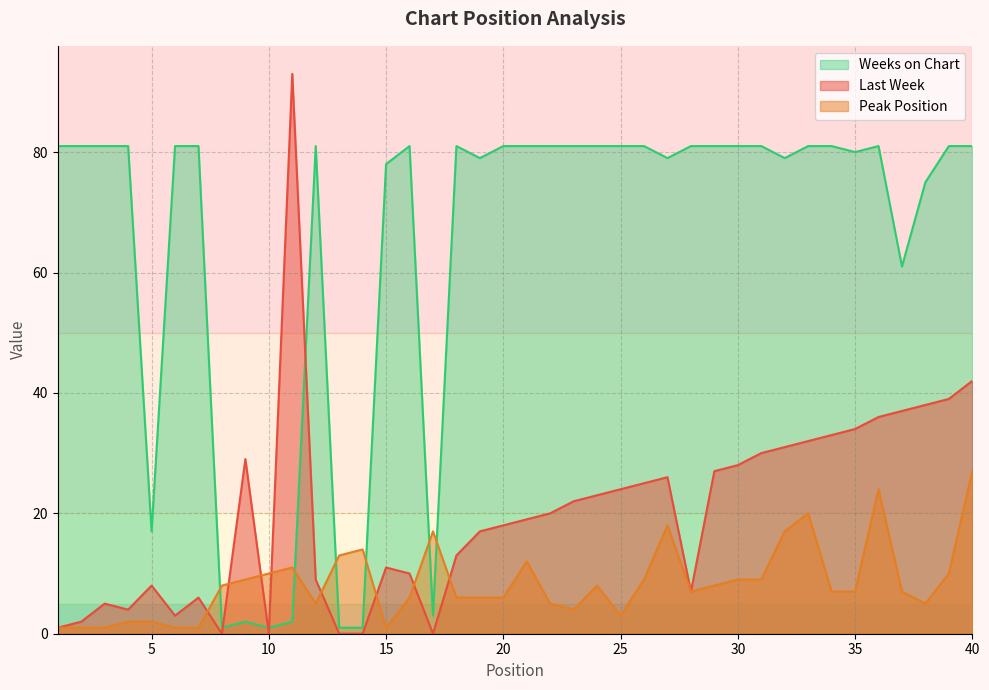

Is the value of Weeks on Chart at 15 greater than the value of Last Week at 14?

Yes